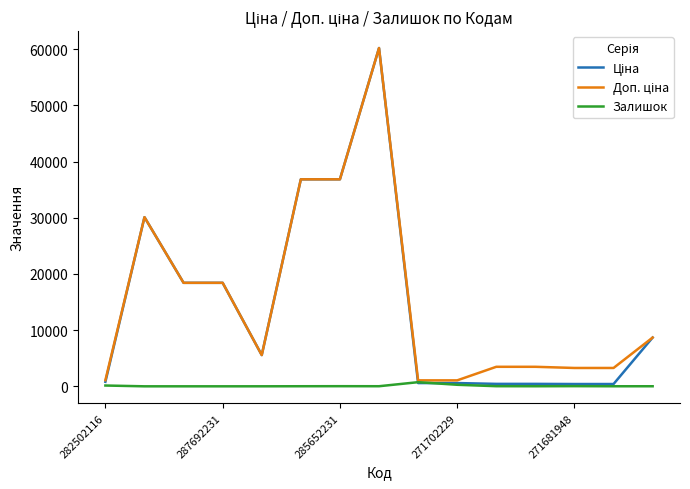

What is the maximum value shown in the chart?

60205.6